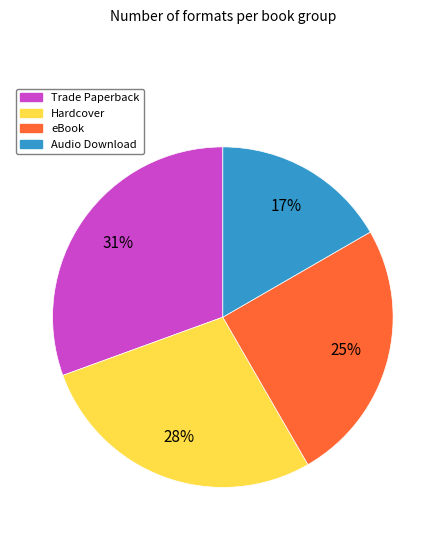

To the nearest percent, what percentage of the pie is eBook?

25%